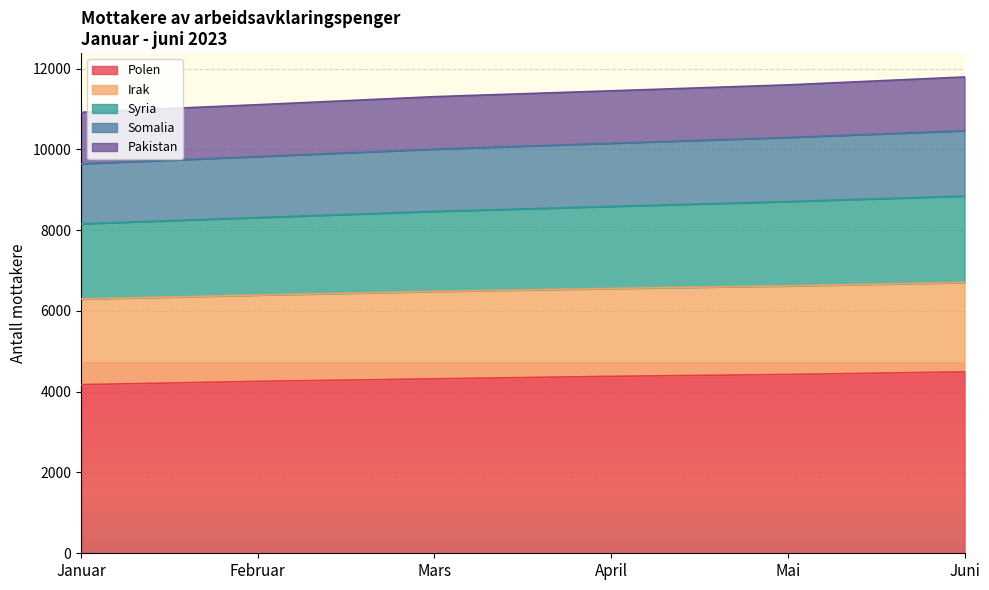

At which label does Syria reach its peak?

Juni